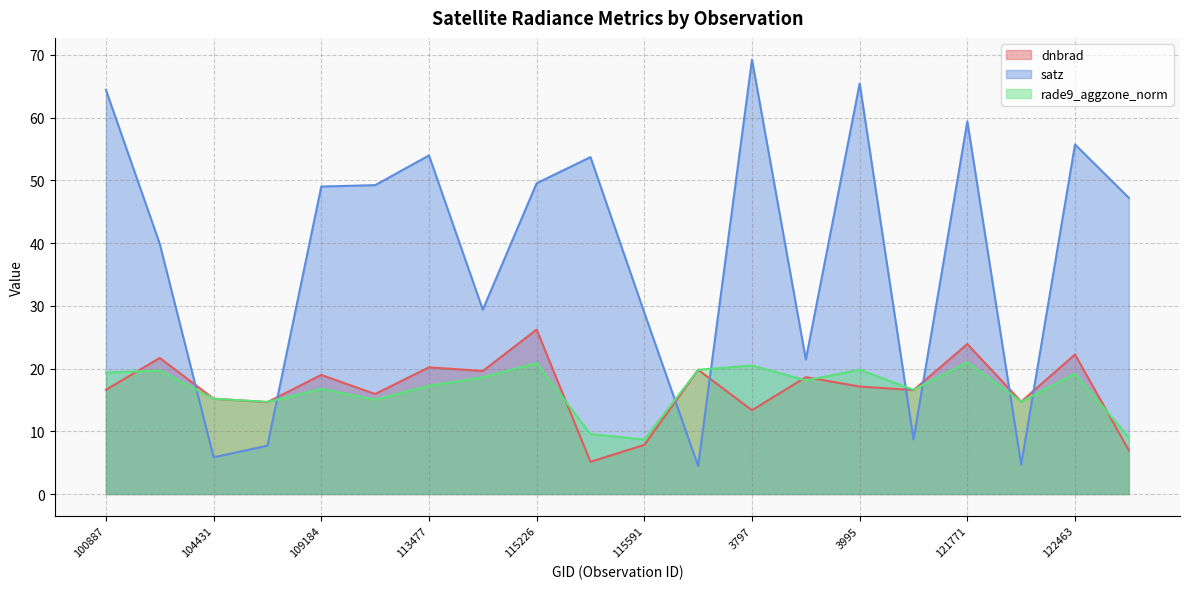

How many interior local valleys does the rade9_aggzone_norm series have?

6